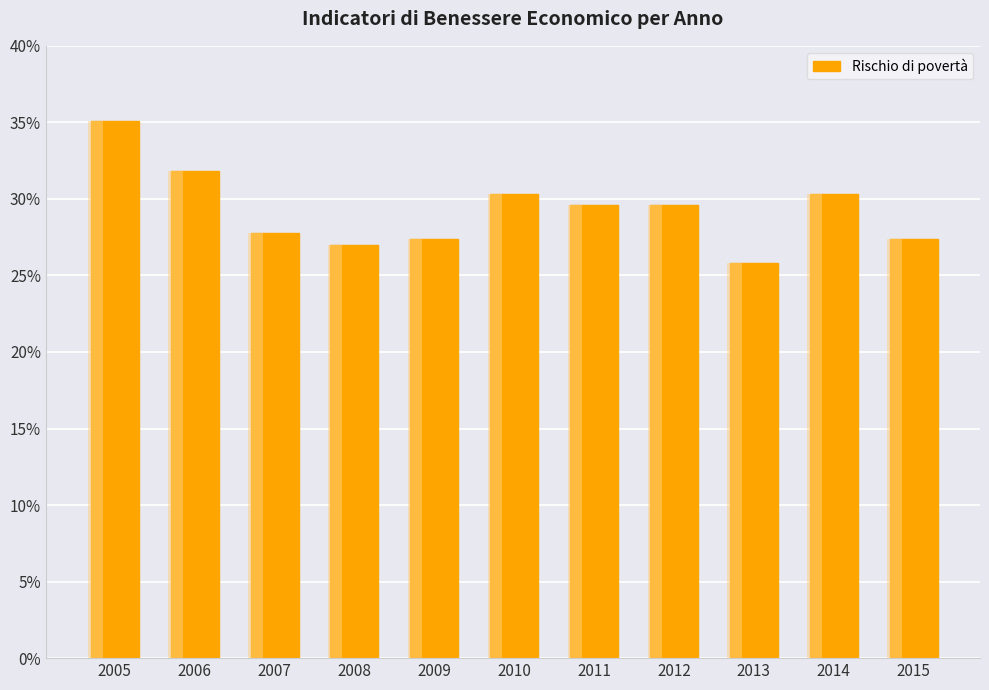

How many bars are there in total?

11